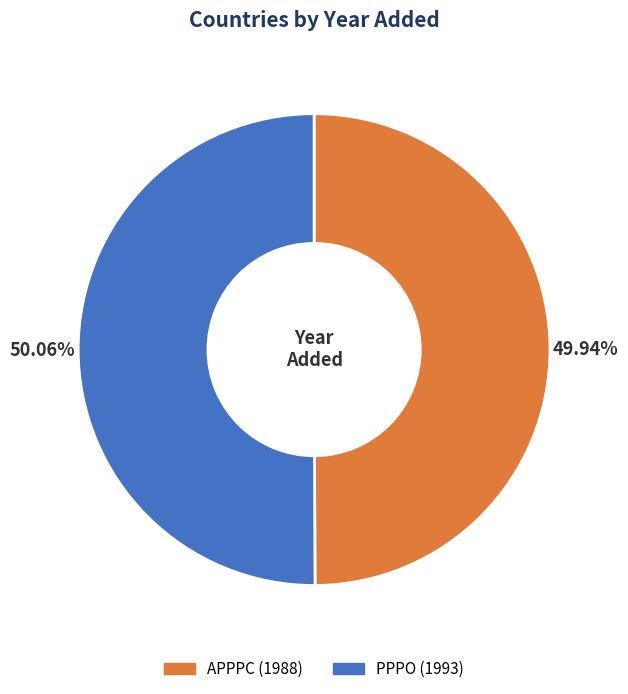

What percentage do APPPC and PPPO together represent?

100.0%